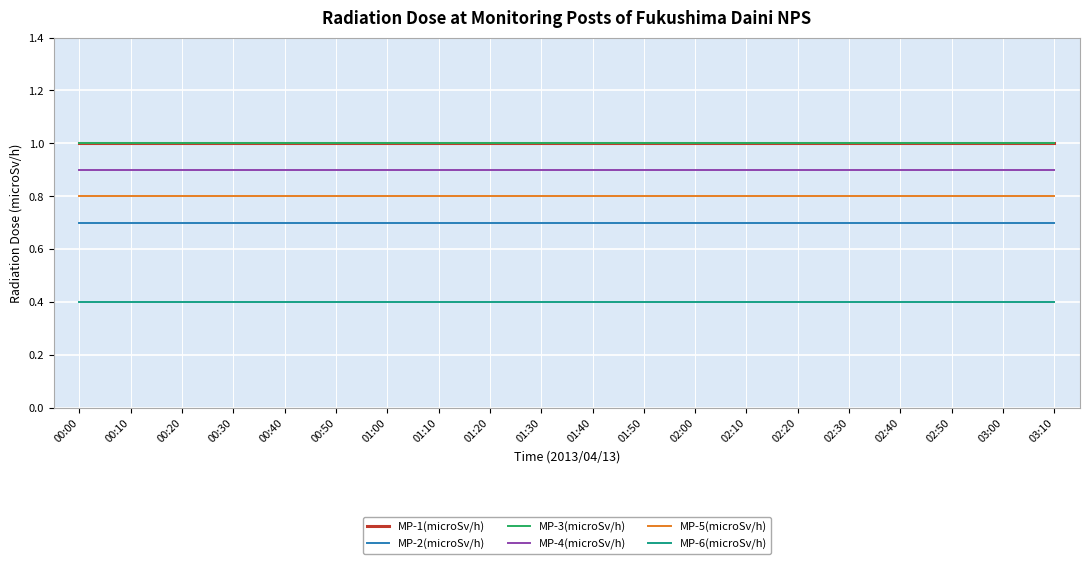

Which series changed the most between 00:20 and 02:00?

MP-1(microSv/h)